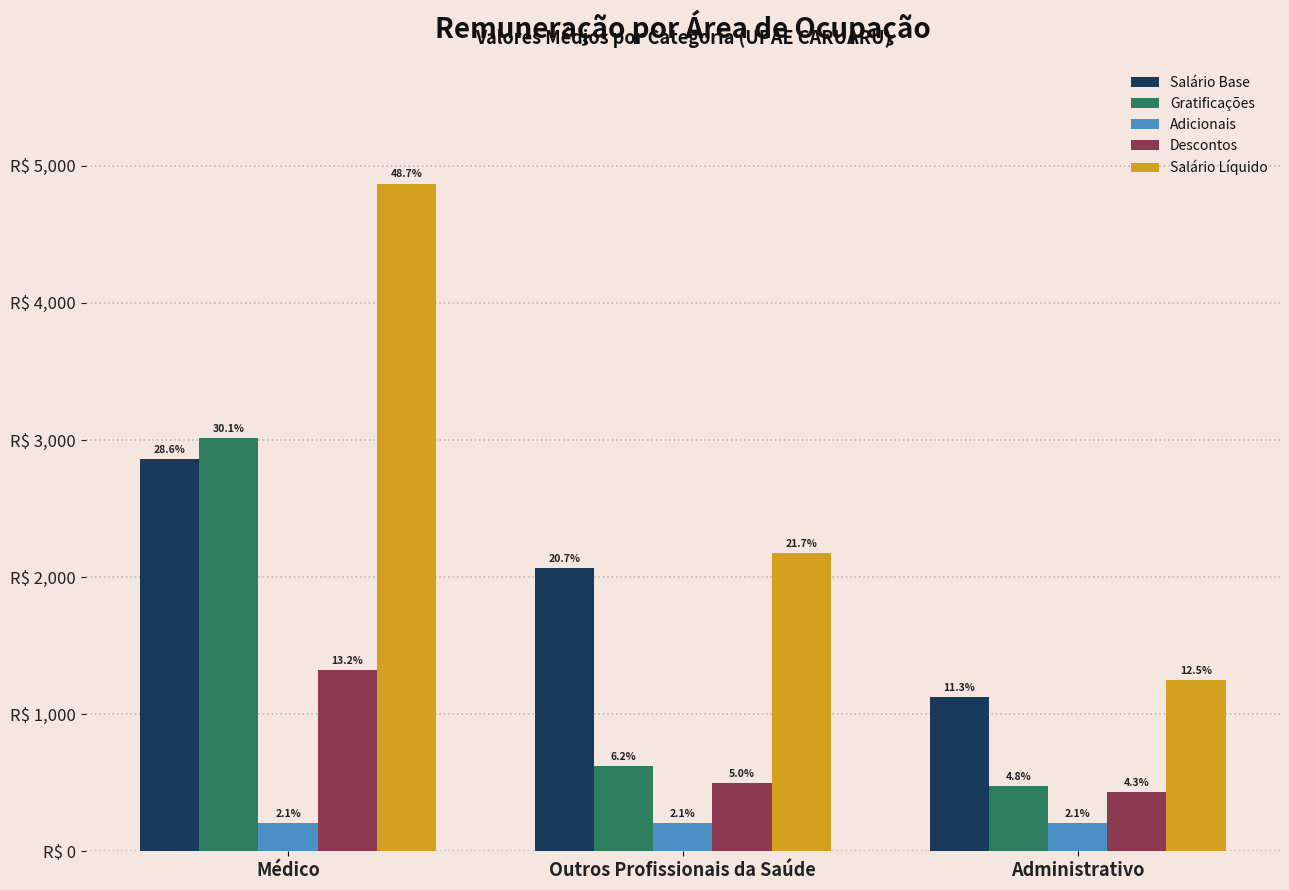

What are all the series names shown in the legend?

Salário Base, Gratificações, Adicionais, Descontos, Salário Líquido